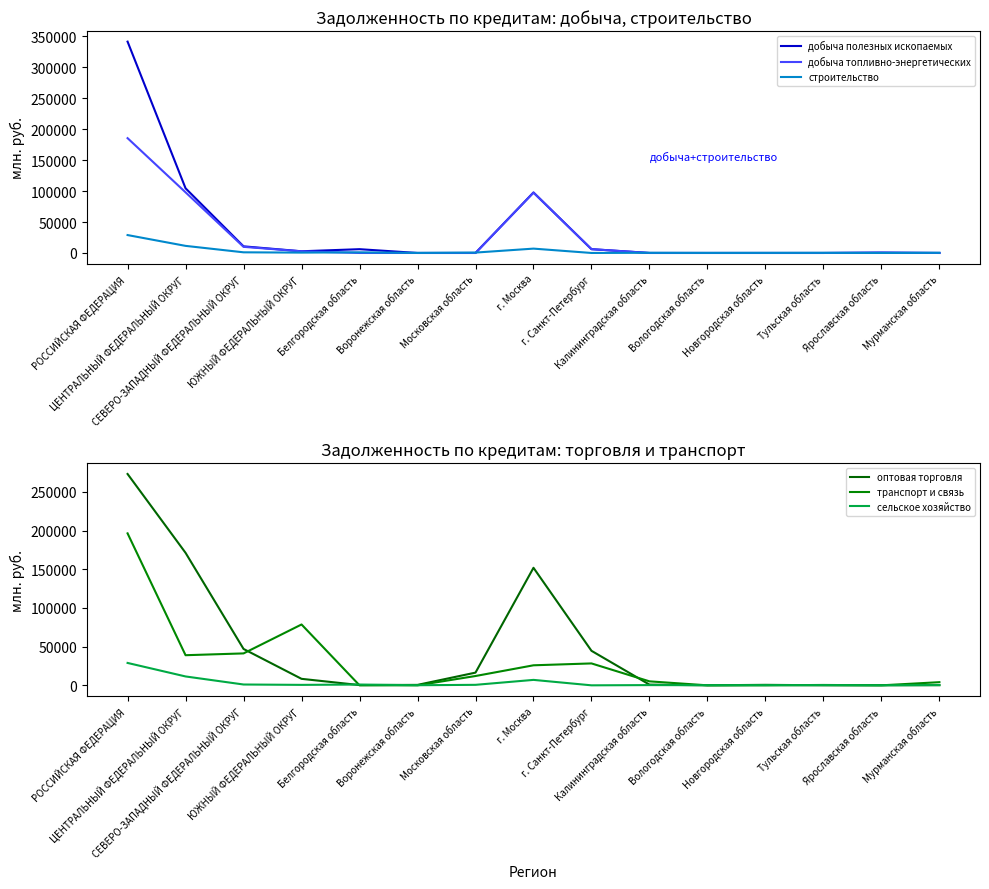

True or false: транспорт и связь and сельское хозяйство cross at least once.

True